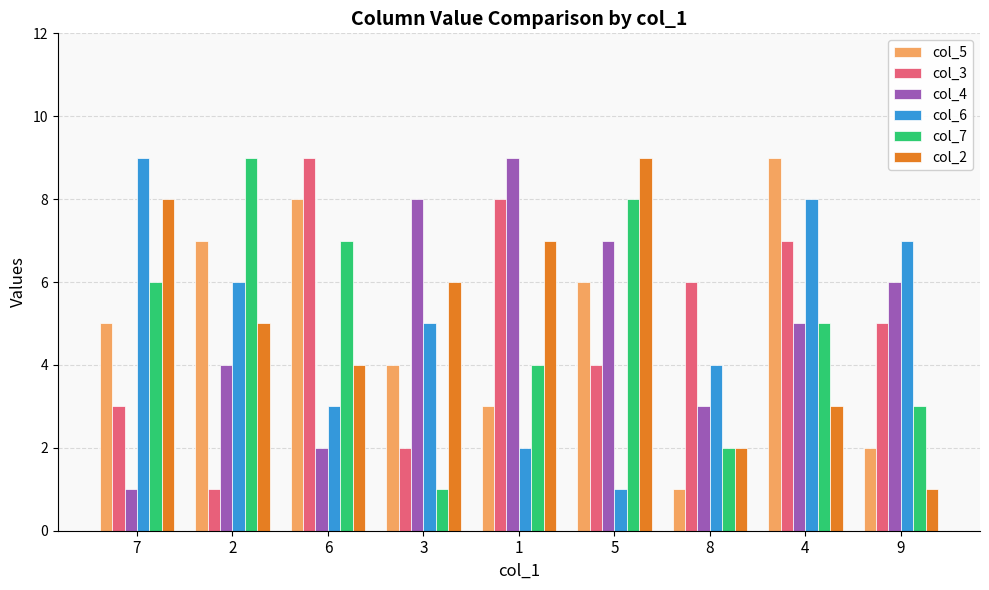

What is the value of the col_2 bar at the 1st from the left?

8